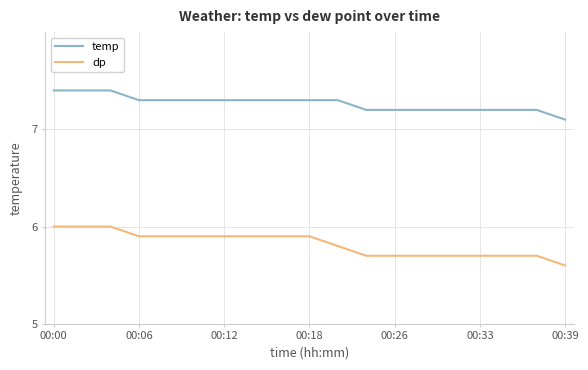

List the series in order of their peak value, highest first.

temp, dp